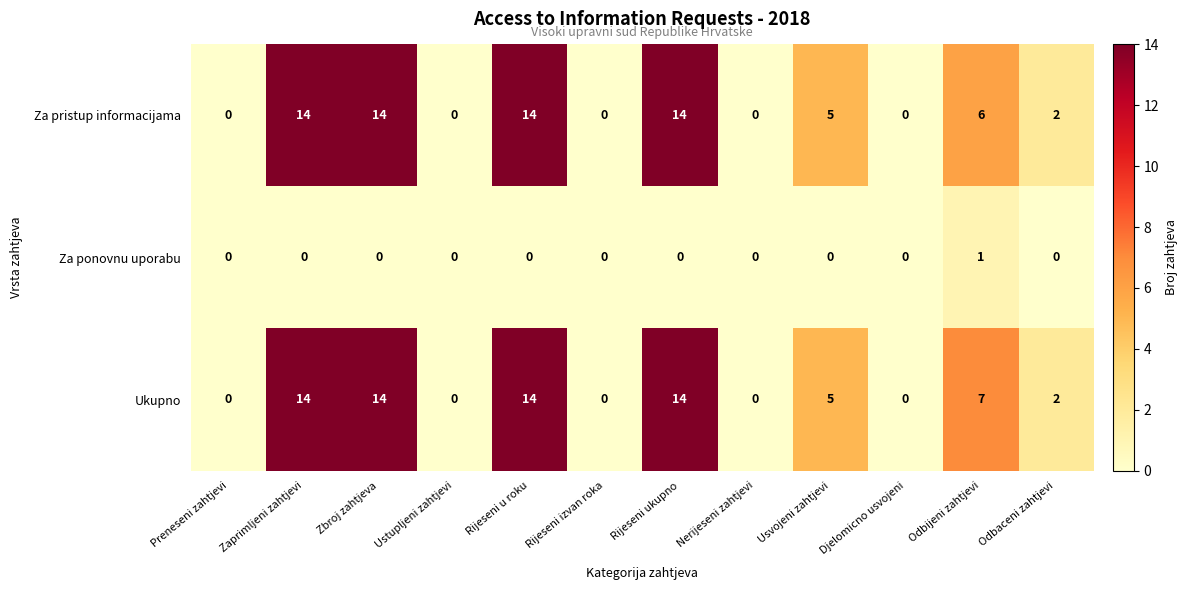

What is the sum of the Za pristup informacijama values at Zbroj zahtjeva and Preneseni zahtjevi?

14